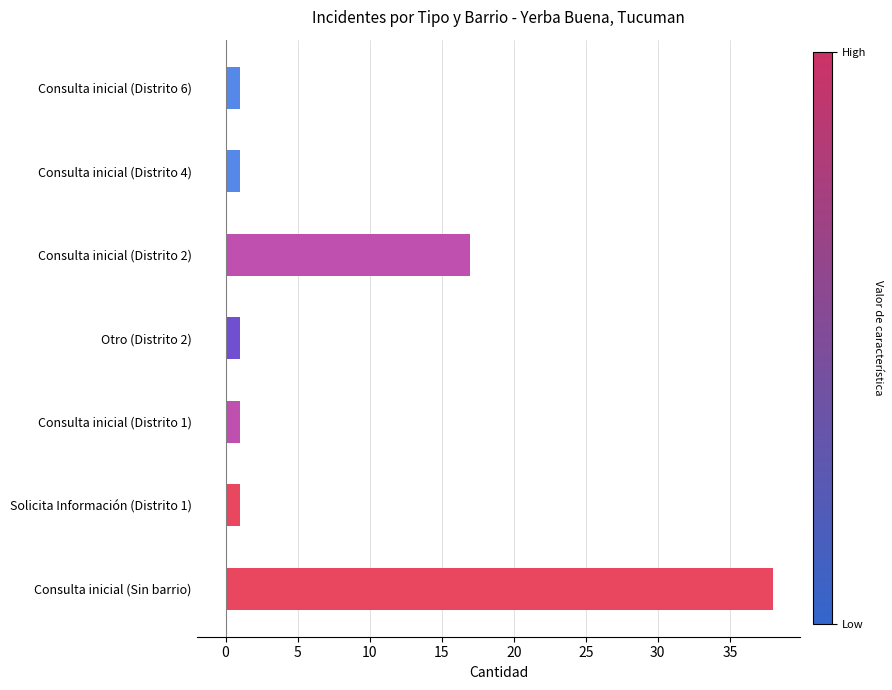

What is the difference between the maximum and minimum values?

37